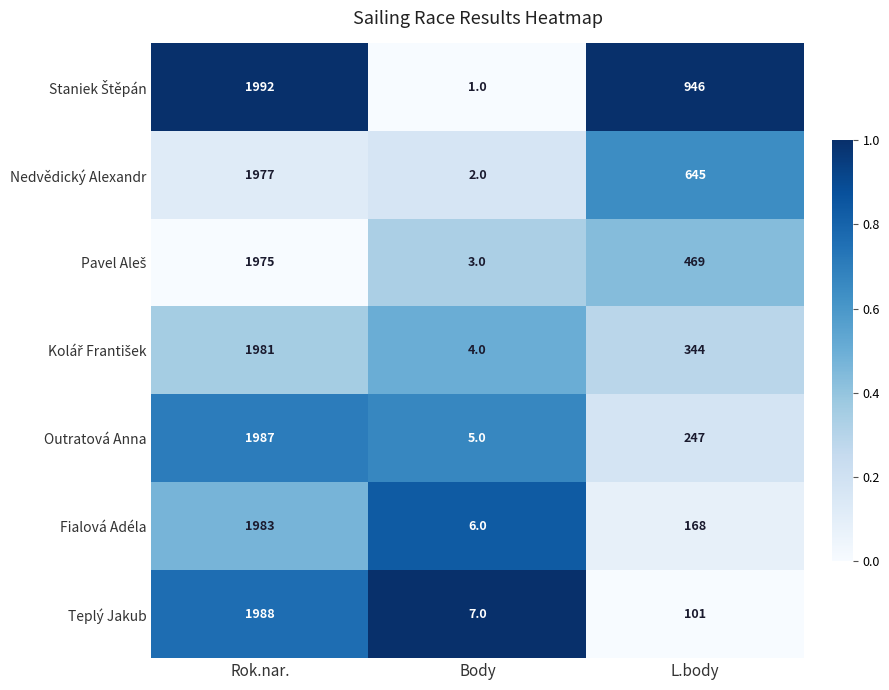

What is the greatest value displayed?

1992